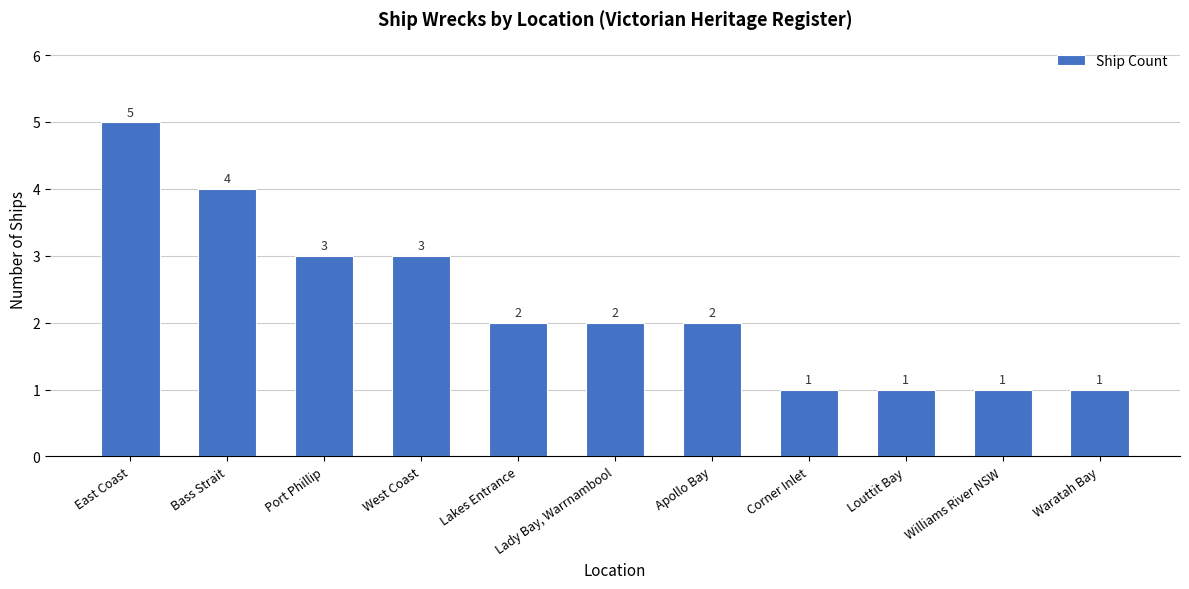

Which has a higher value, Louttit Bay or East Coast?

East Coast